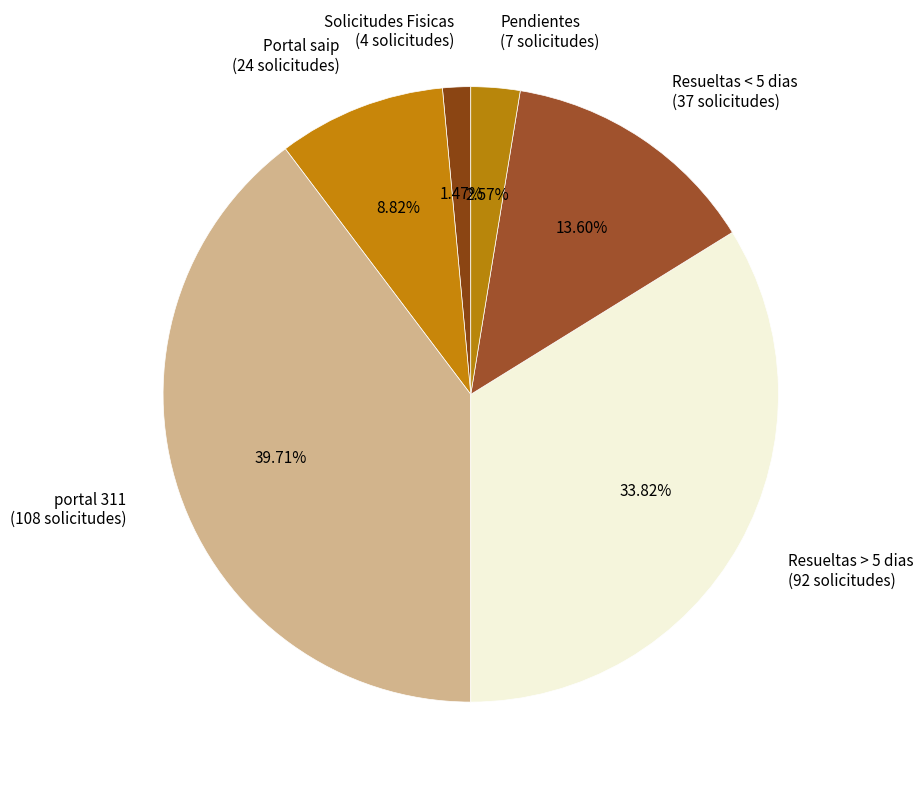

How many segments does this pie chart have?

6